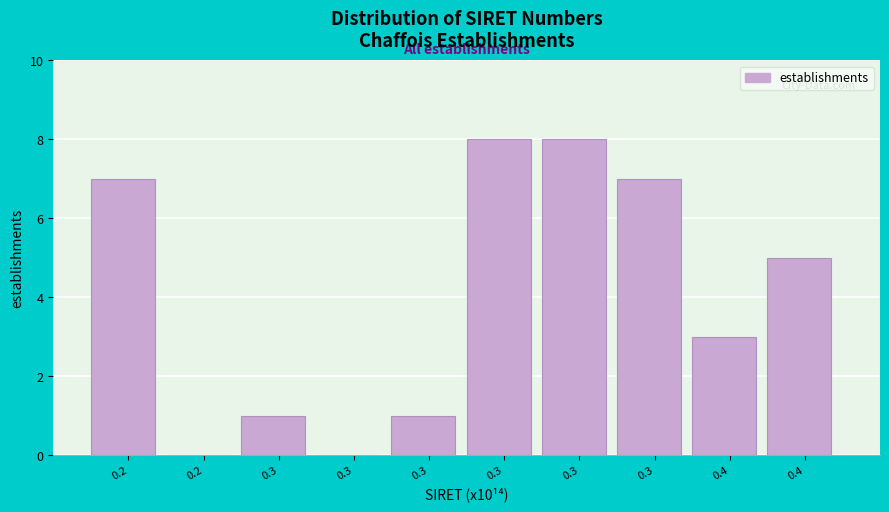

Are the bars horizontal?

No